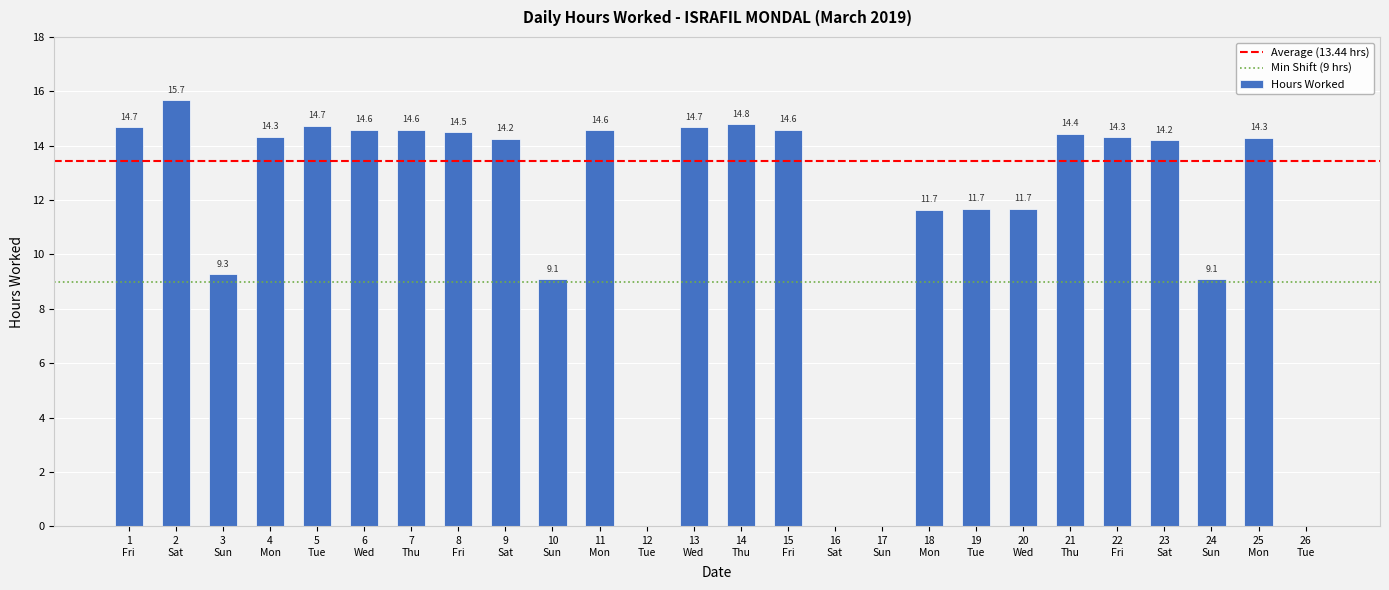

What is the maximum value shown in the chart?

15.7